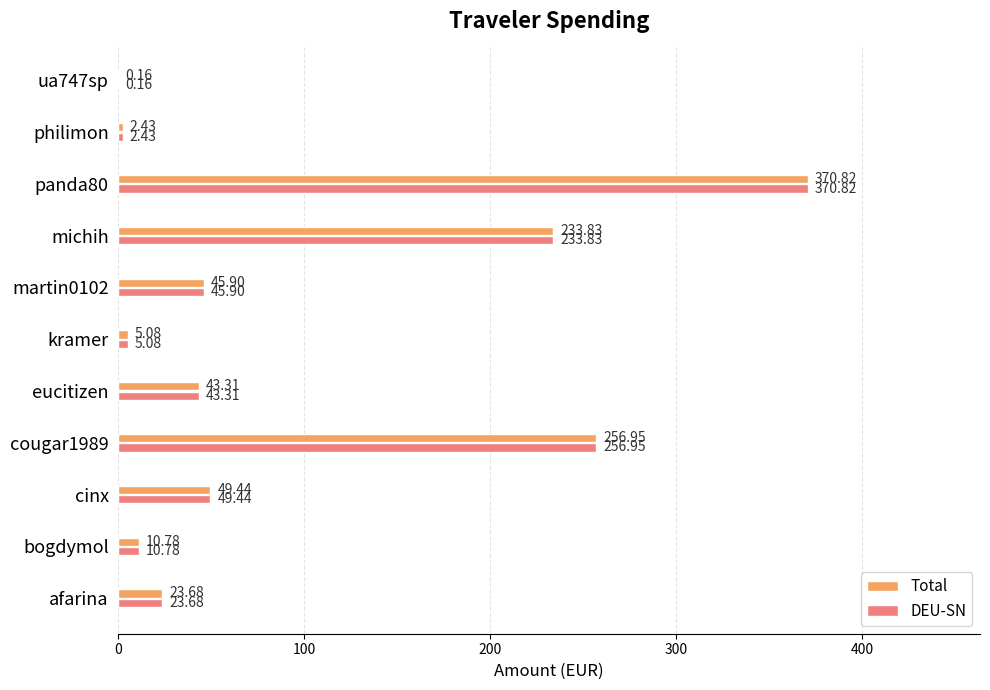

Where is DEU-SN nearest to the value 185?

michih